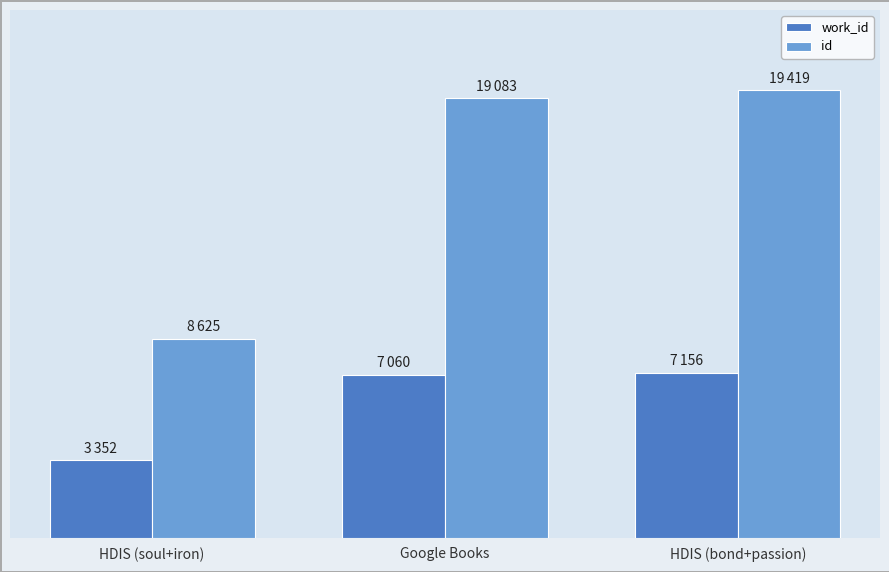

Does the chart contain any negative values?

No